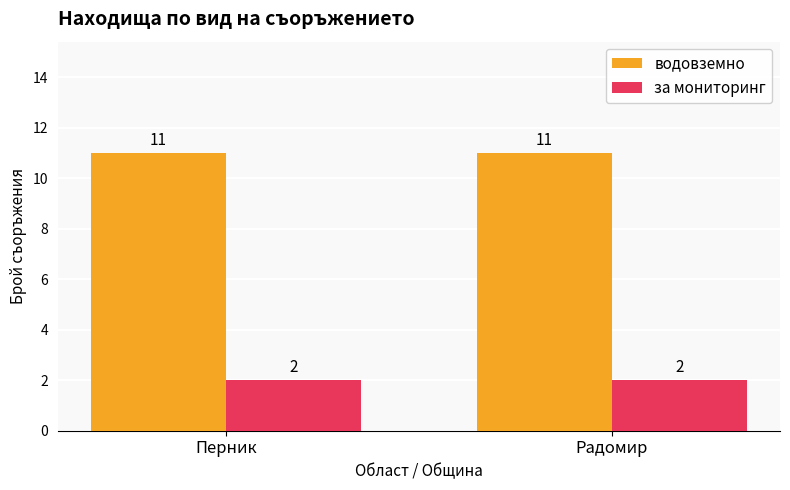

Is the value of за мониторинг at Радомир greater than the value of водовземно at Радомир?

No